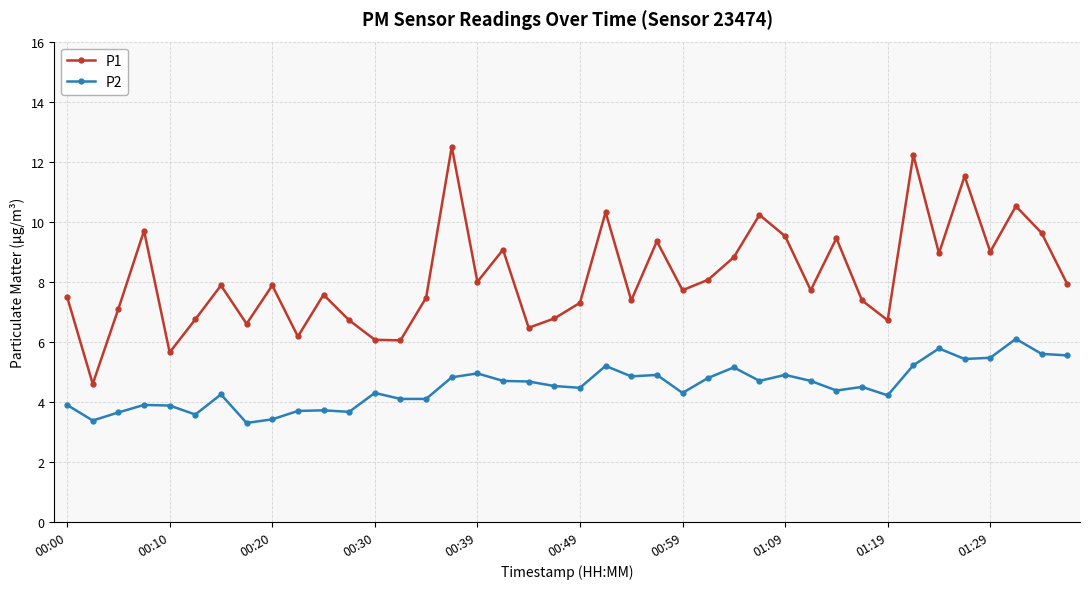

Rank the series by their average value, from lowest to highest.

P2, P1